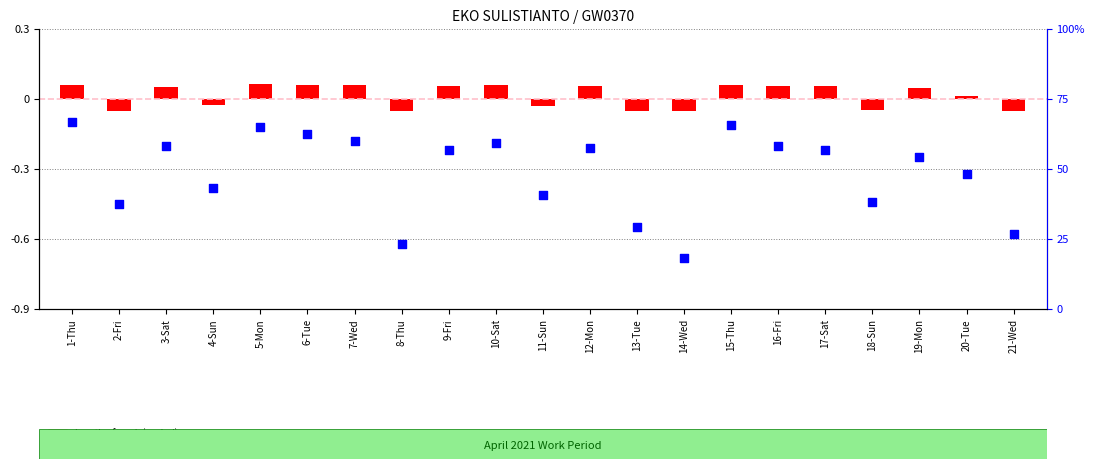

Which series has the largest total across all categories?

length of work (scaled)